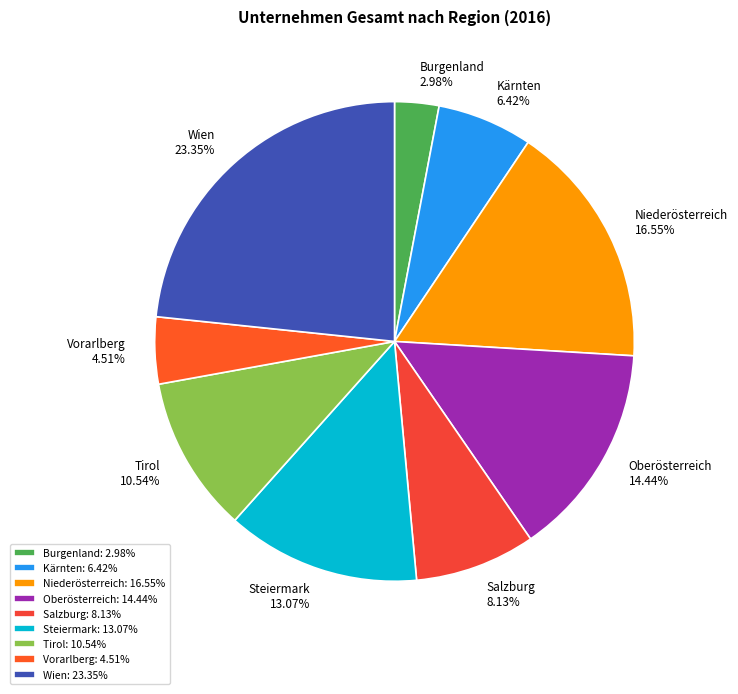

To the nearest percent, what is the difference between the Burgenland and Niederösterreich slice percentages?

14%